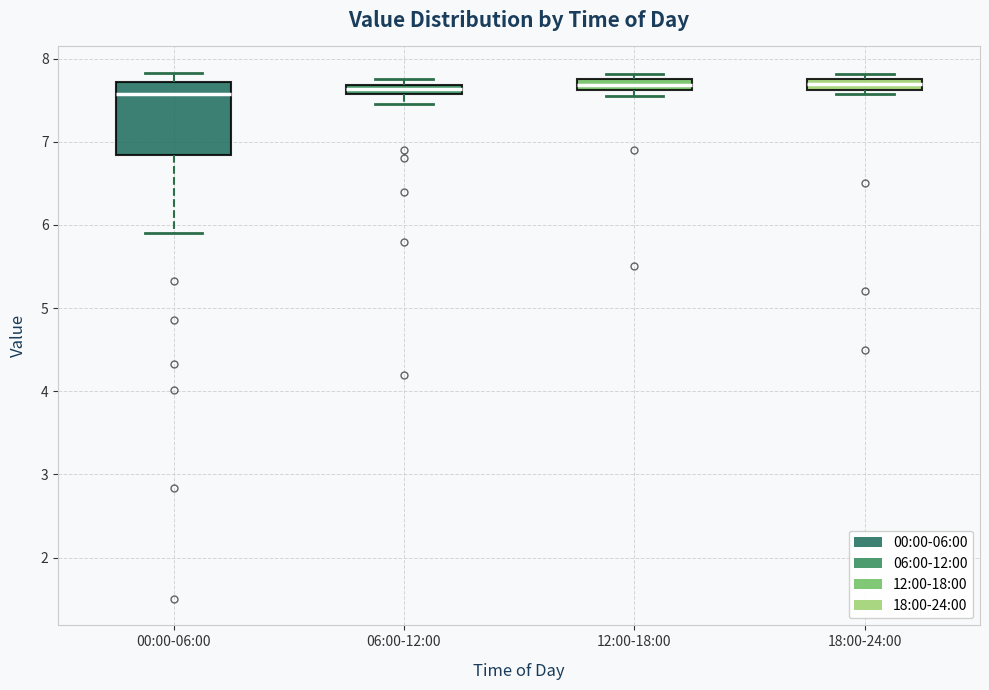

Where does the lower whisker of the box for 00:00-06:00 end on the y-axis? The values are not printed on the chart, so give them approximately, as read against the axis.

5.9